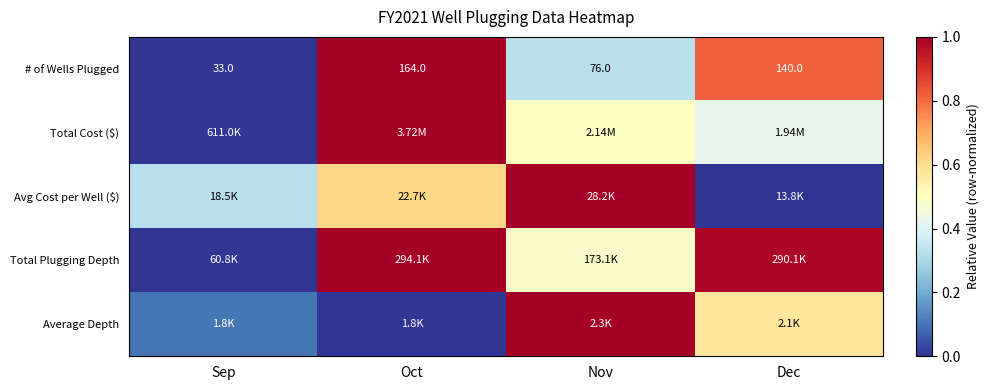

Between Oct and Dec, which is larger?

Oct